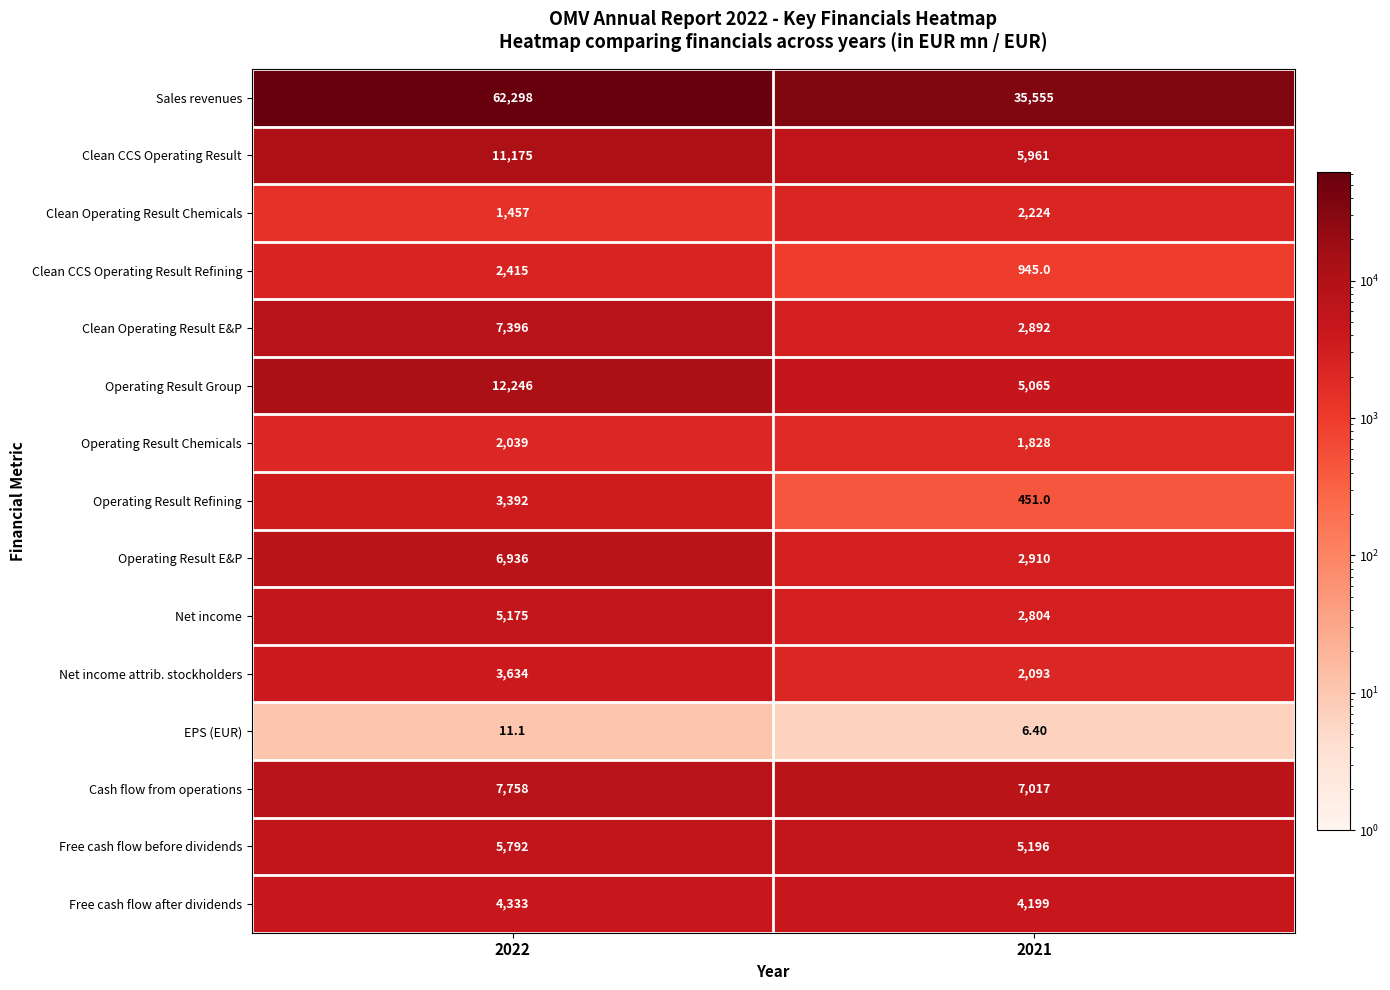

At how many categories does at least one series exceed 44967?

1